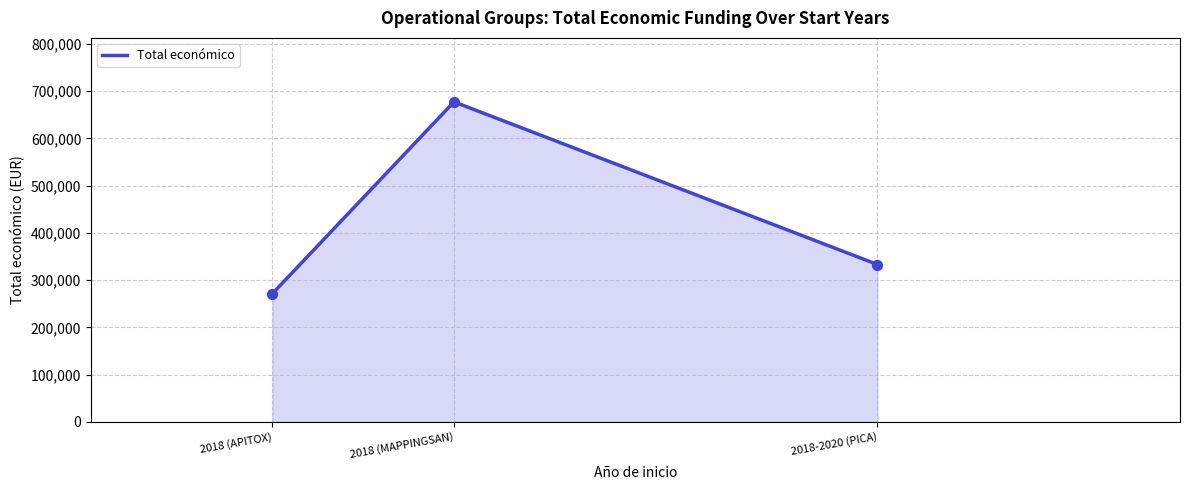

Which has a higher value, 2018 (MAPPINGSAN) or 2018-2020 (PICA)?

2018 (MAPPINGSAN)